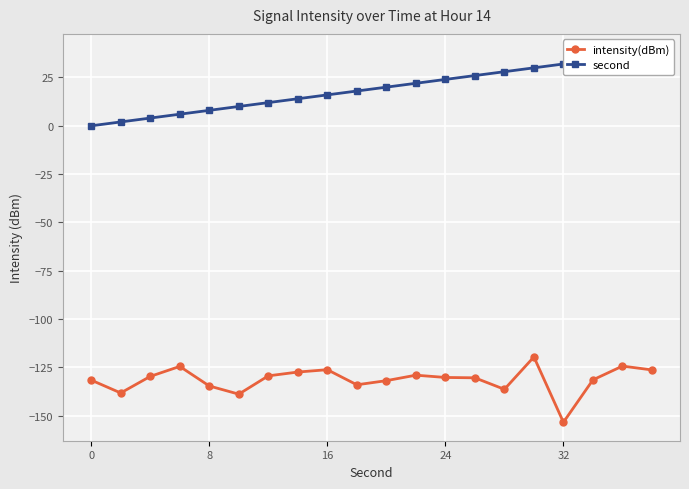

At which label does intensity(dBm) reach its minimum?

32